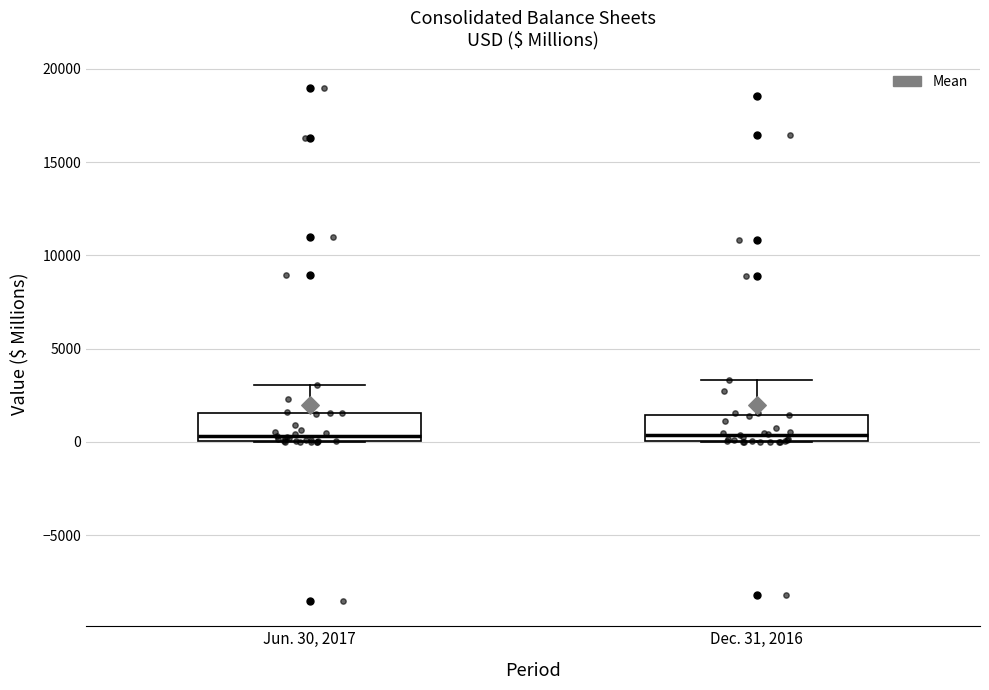

Reading left to right, transcribe this box plot: for each box, give where its median line is, the range the box spans, and where its two whiskers end, as read against the y-axis. The values are not printed on the chart, so give them approximately, as read against the axis.

Jun. 30, 2017: median 500, box 0 to 1500, whiskers 0 to 3000
Dec. 31, 2016: median 500, box 0 to 1500, whiskers 0 to 3500